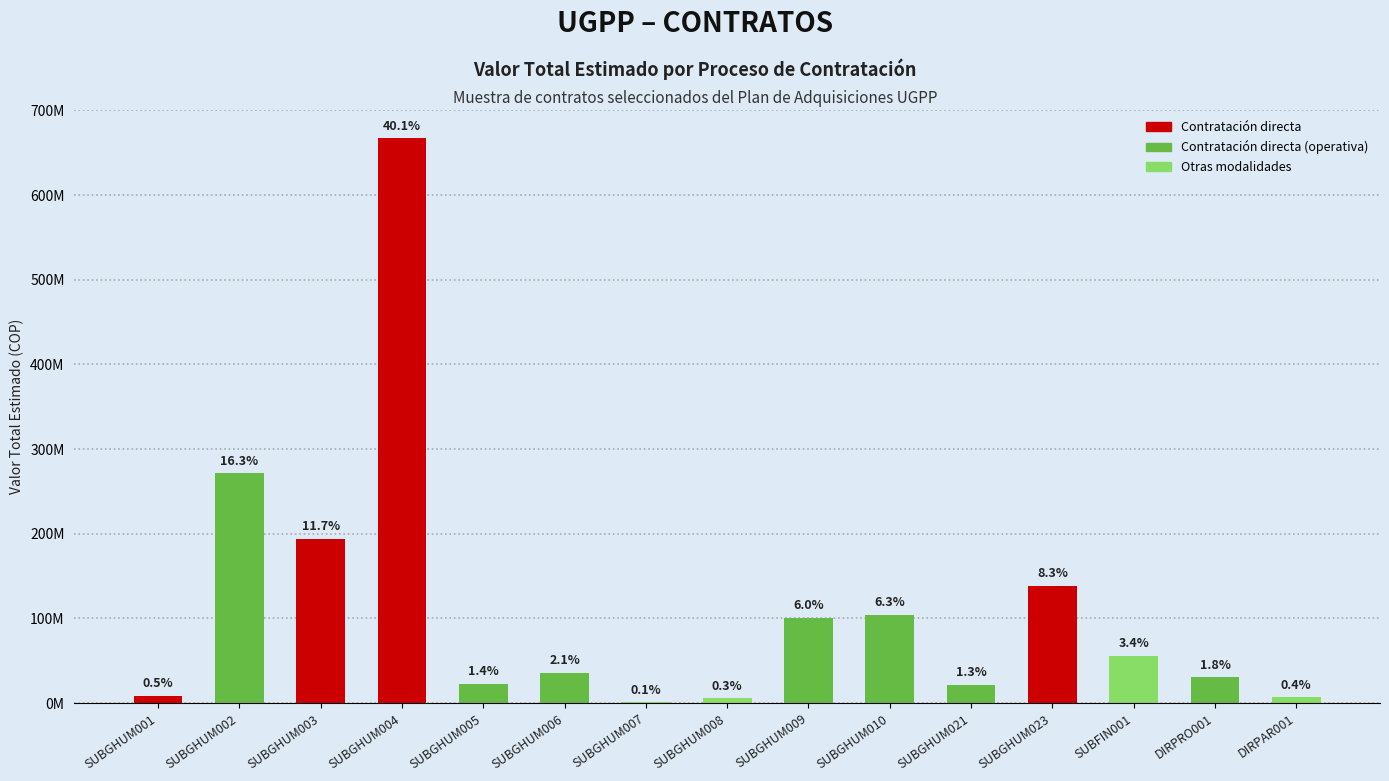

Reading left to right, list all the values displayed in this chart.

8489800	271513202	194310904	667287217	22629240	35809470	1038982	5804887	100703015	104499420	21507000	138750000	56160000	30334500	7080930